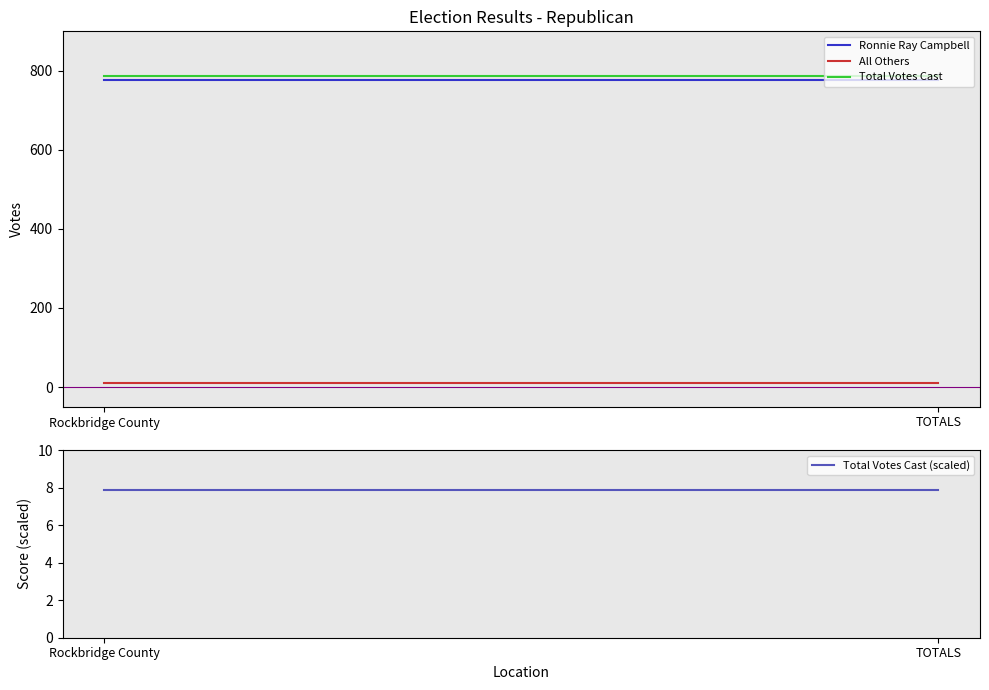

What is the average value of the Total Votes Cast (scaled) series?

7.9